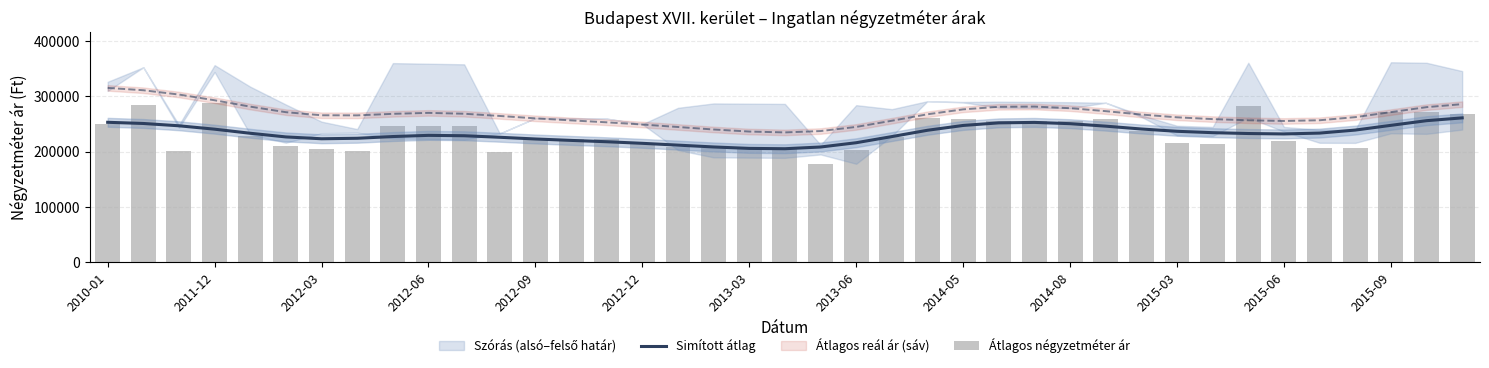

What is the lowest value of the Simított átlag series?

205205.1